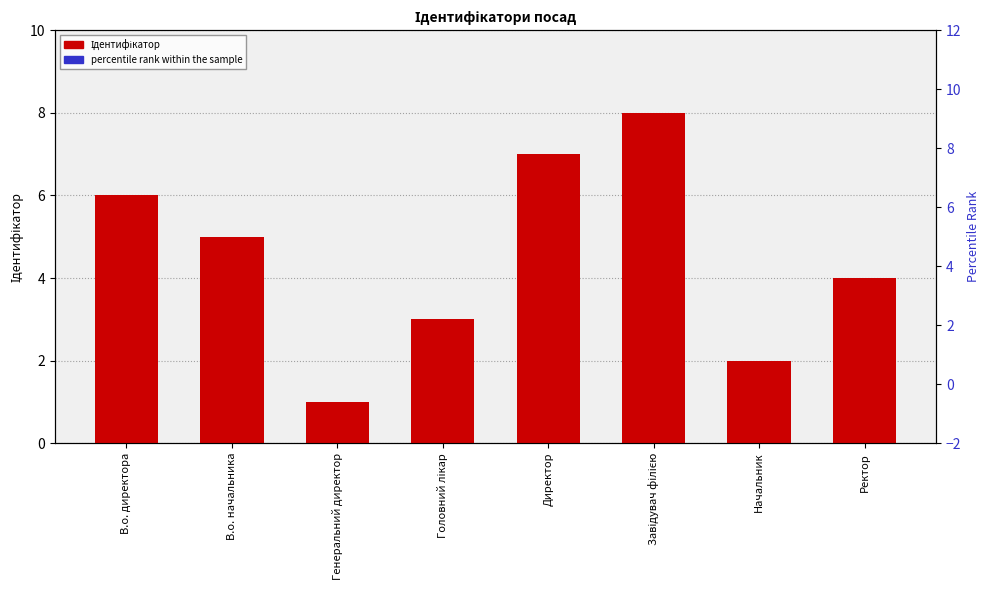

What are all the series names shown in the legend?

Ідентифікатор, percentile rank within the sample